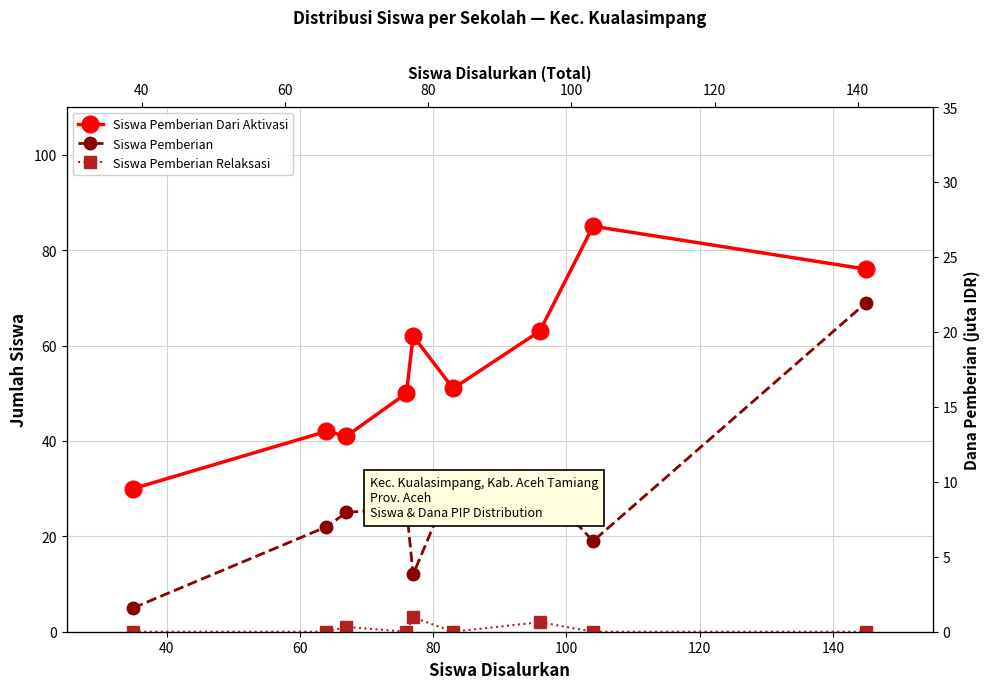

True or false: Siswa Pemberian Relaksasi and Siswa Pemberian Dari Aktivasi intersect in this chart.

False